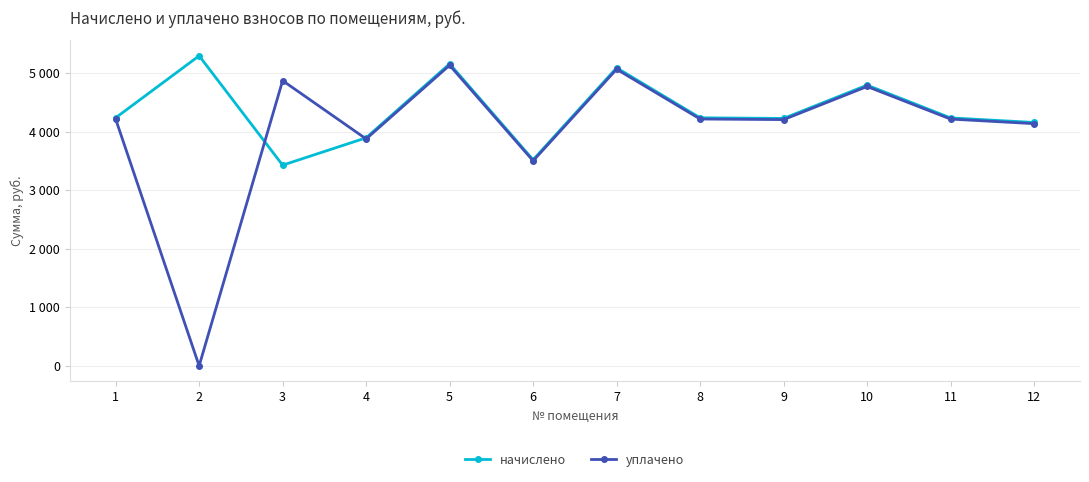

List the series in order of their overall mean, lowest first.

уплачено, начислено